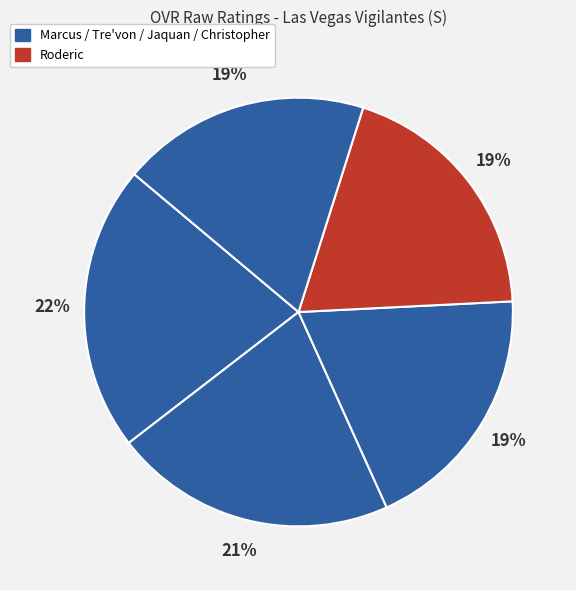

How many slices are in this pie chart?

5